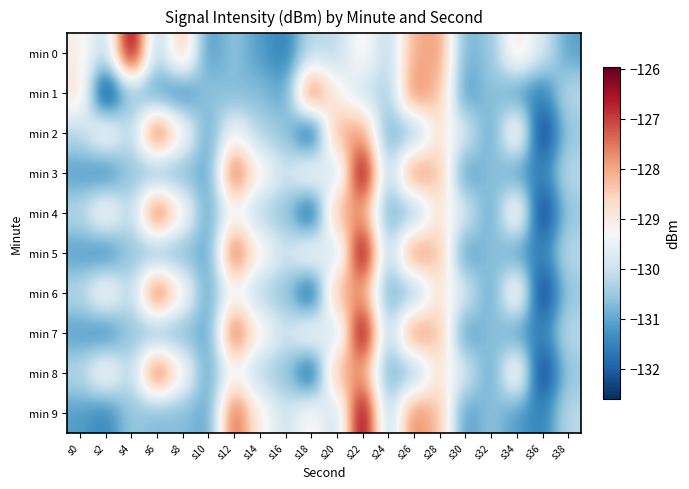

Which category has the highest value across all series?

s4